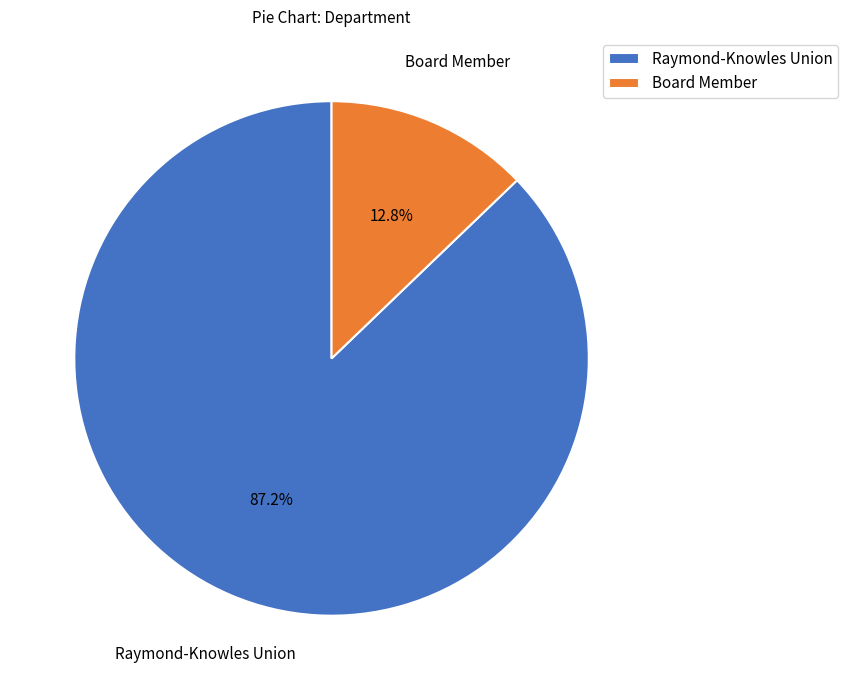

What percentage is the Raymond-Knowles Union slice, to the nearest percent?

87%